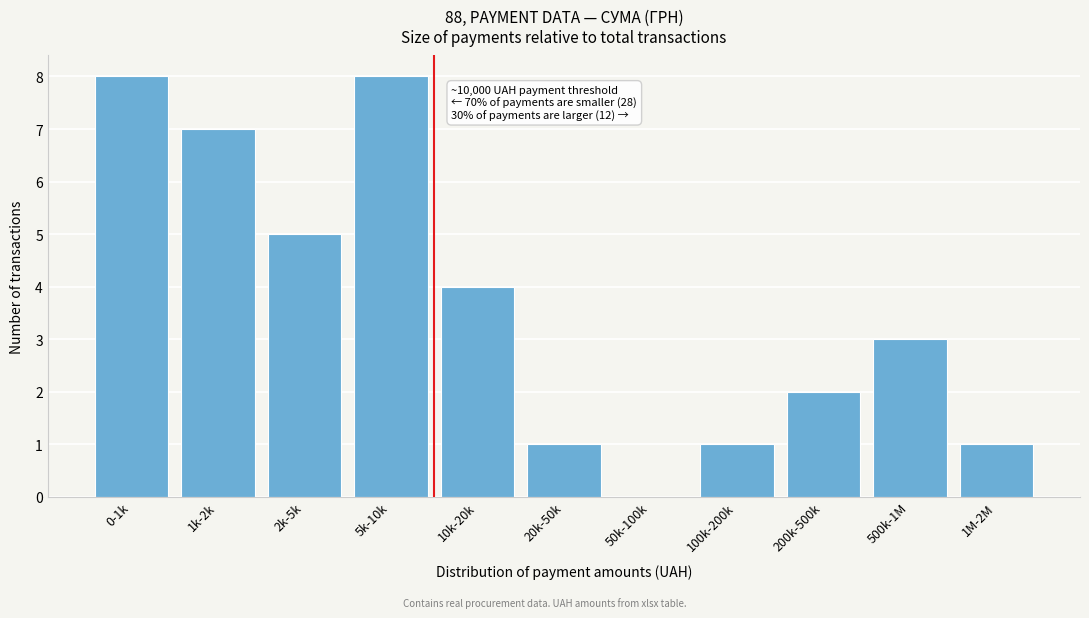

Reading left to right, what are all the values shown in this chart?

0-1k=8	1k-2k=7	2k-5k=5	5k-10k=8	10k-20k=4	20k-50k=1	50k-100k=0	100k-200k=1	200k-500k=2	500k-1M=3	1M-2M=1